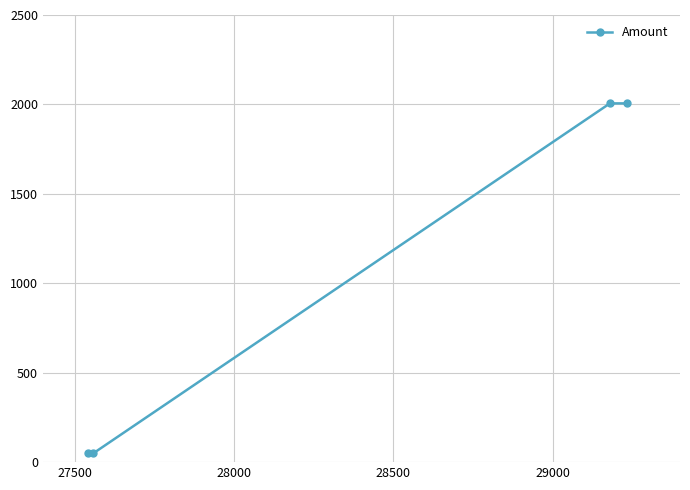

What is the greatest value displayed?

2005.8